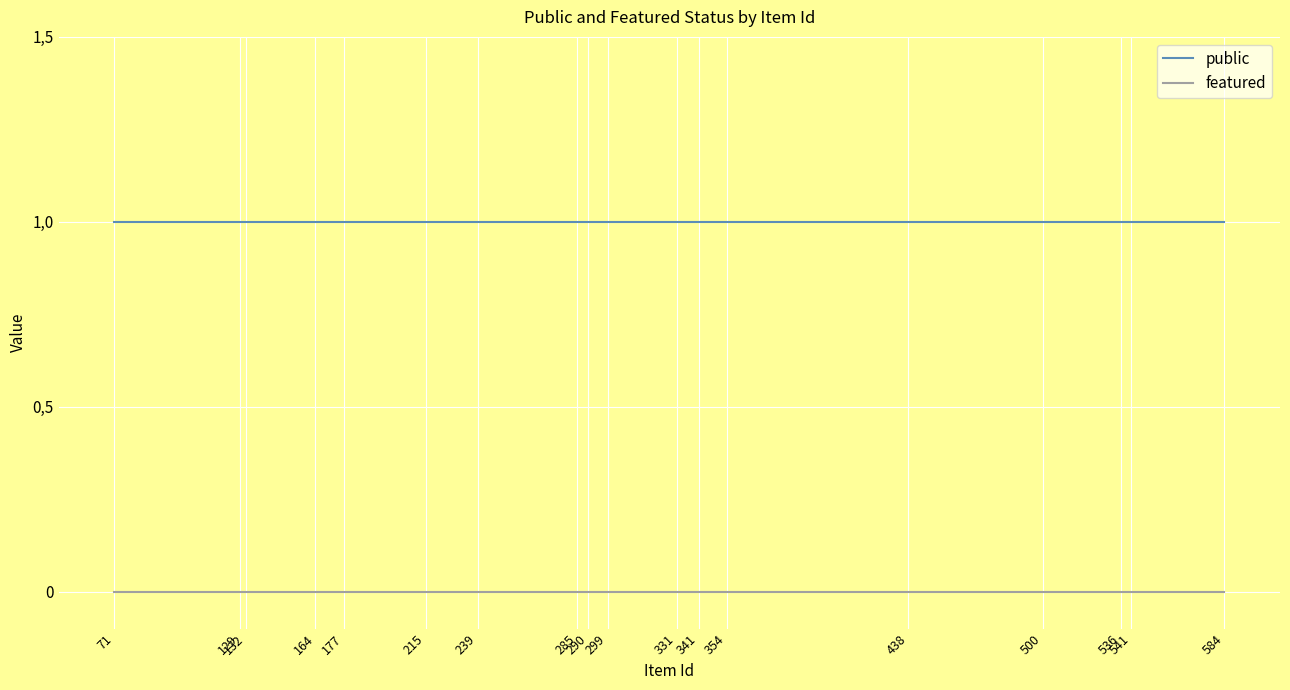

True or false: public has a value of 0 at 132.

False